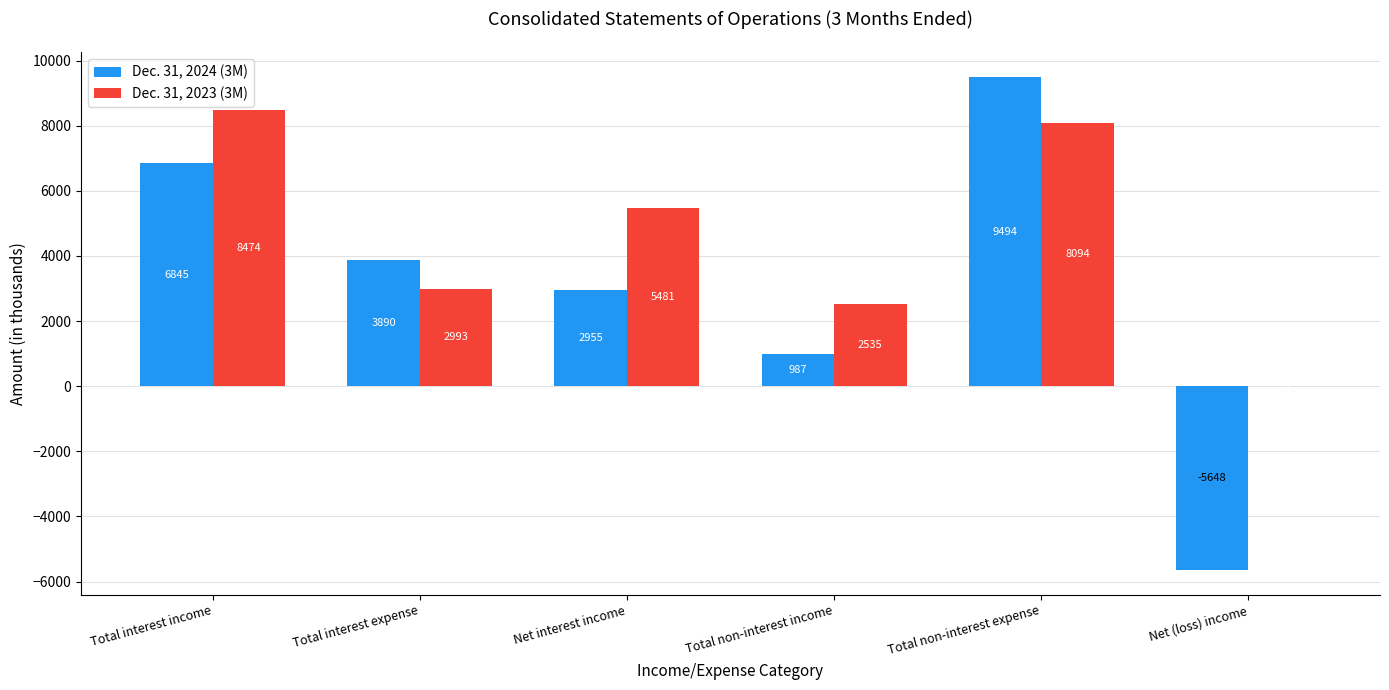

The value of Dec. 31, 2024 (3M) at Total non-interest expense is 9494. True or false?

True